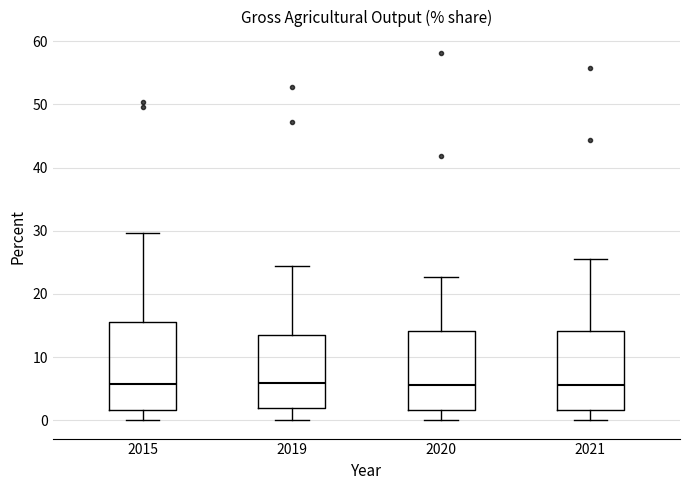

Where does the upper whisker of the box at x = 2015 end on the y-axis? The values are not printed on the chart, so give them approximately, as read against the axis.

30